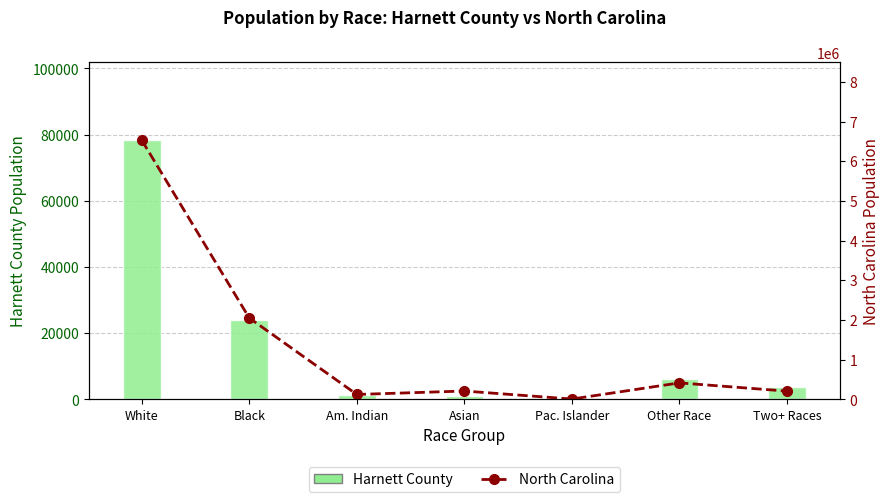

What is the sum of the North Carolina (line) values at Asian and Black?

2257590